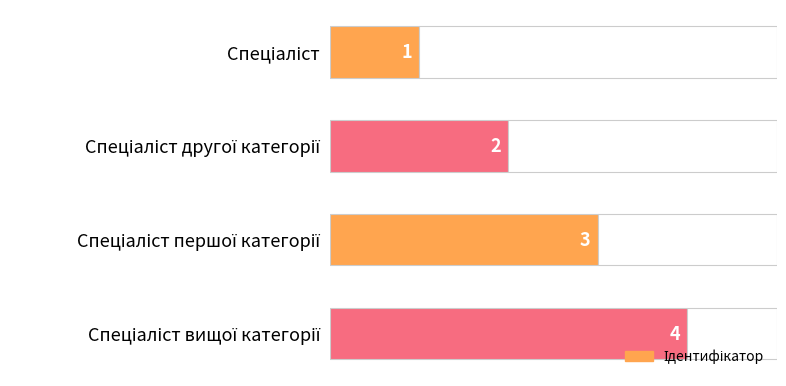

What is the sum of all values?

10